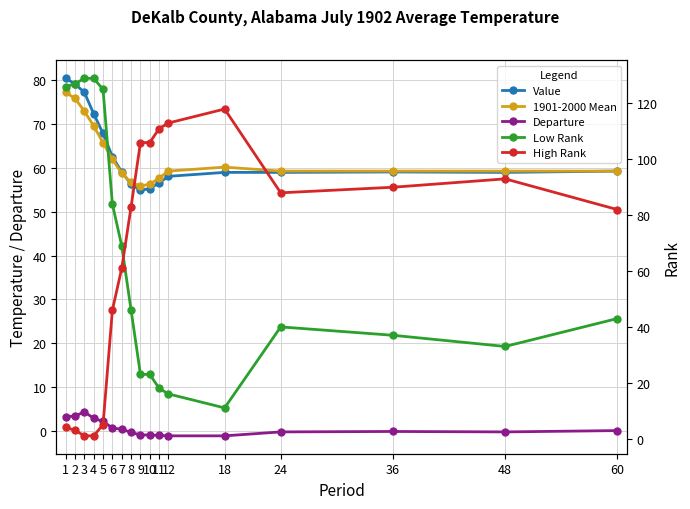

What is the value of the Departure point at the 9th from the left?

-1.0